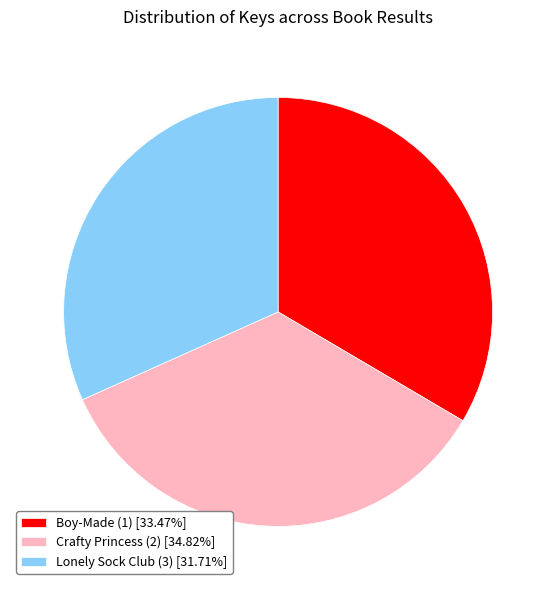

Count the number of slices in the pie.

3